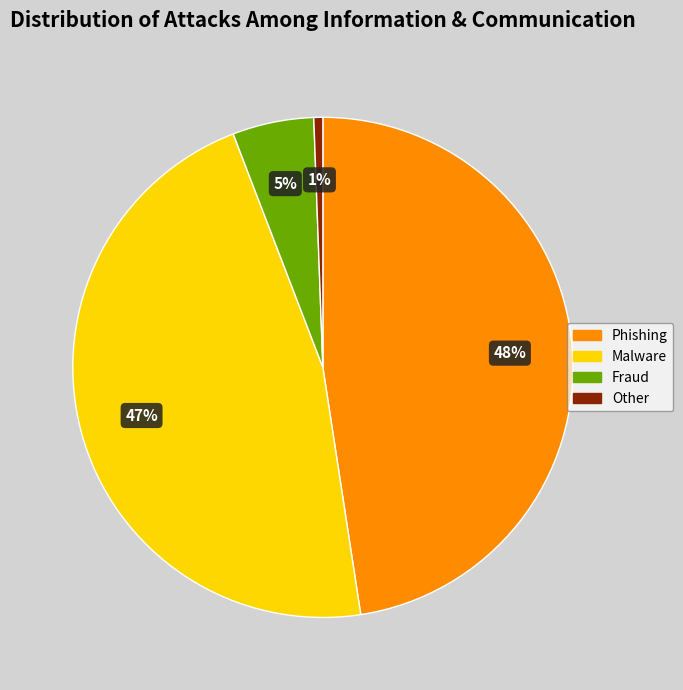

Is it true that Fraud is 1% of the pie?

False